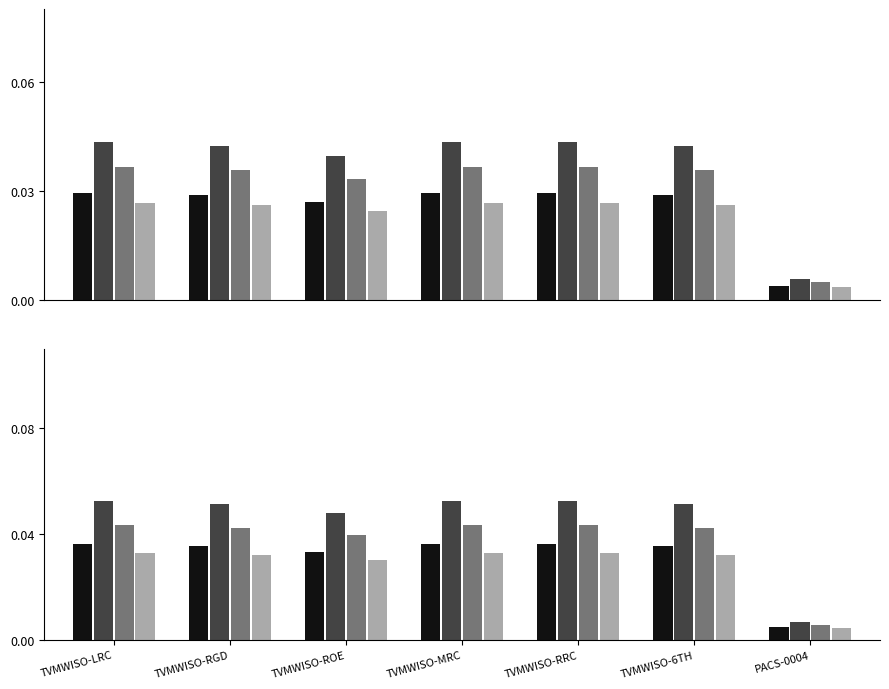

At which category does the chart reach its minimum across all series?

PACS-0004